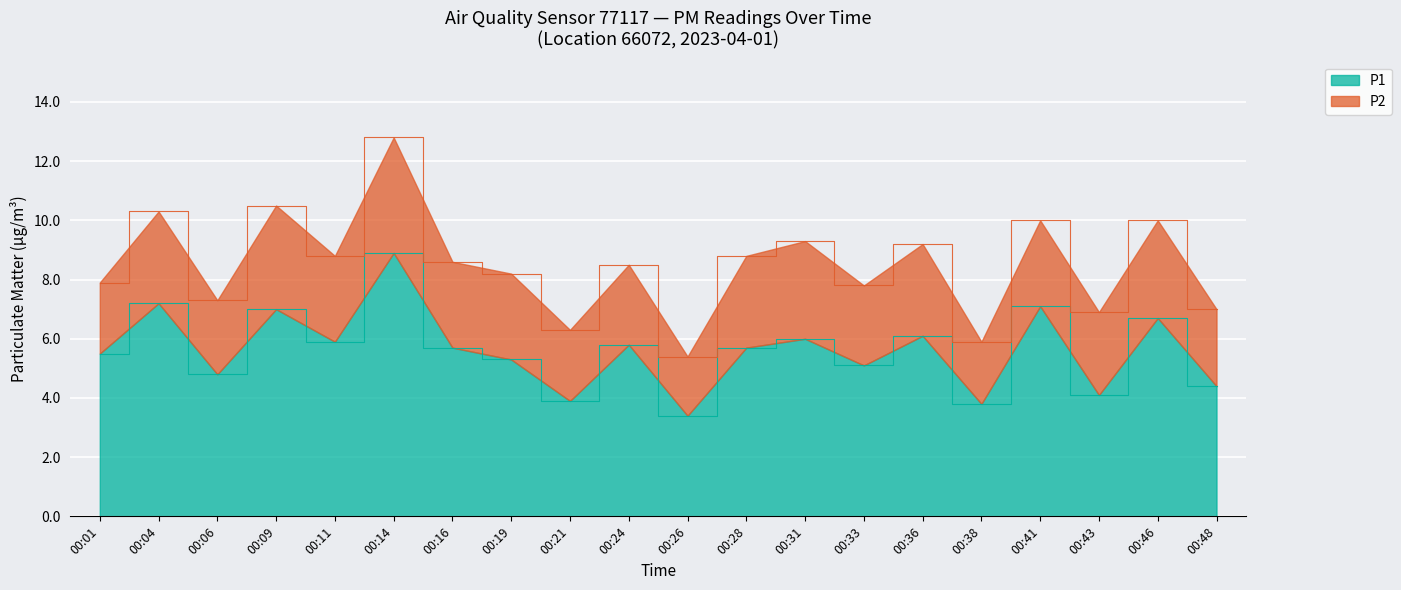

Reading right to left, list all the values displayed in this chart.

4.4	6.7	4.1	7.1	3.8	6.1	5.1	6.0	5.7	3.4	5.8	3.9	5.3	5.7	8.9	5.9	7.0	4.8	7.2	5.5